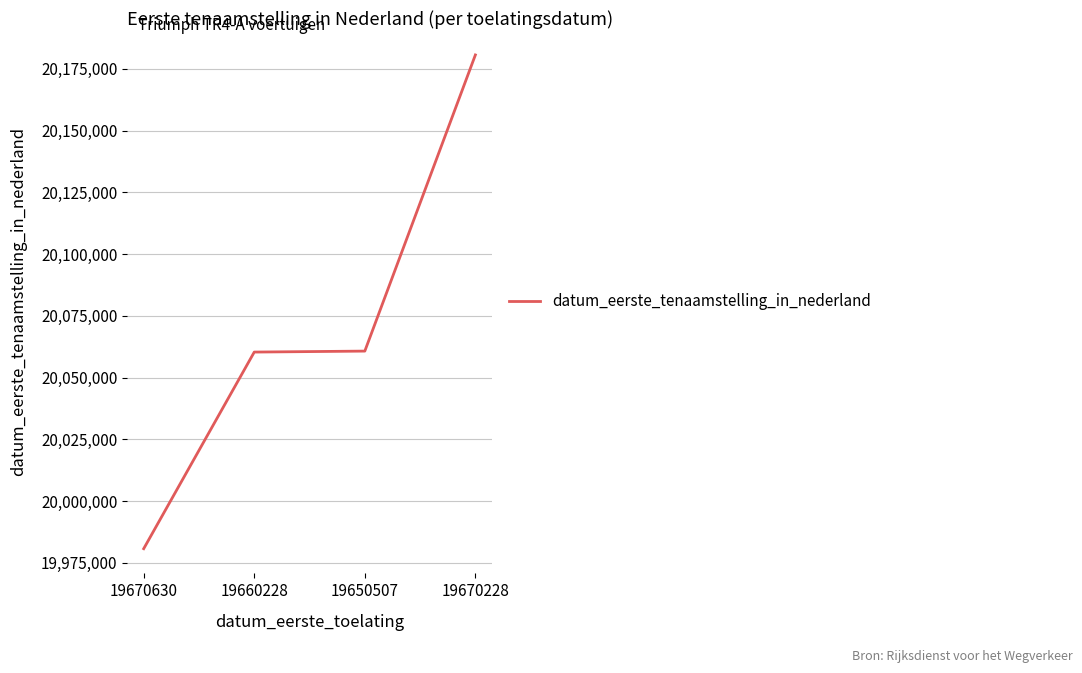

Count the number of categories in the chart.

4